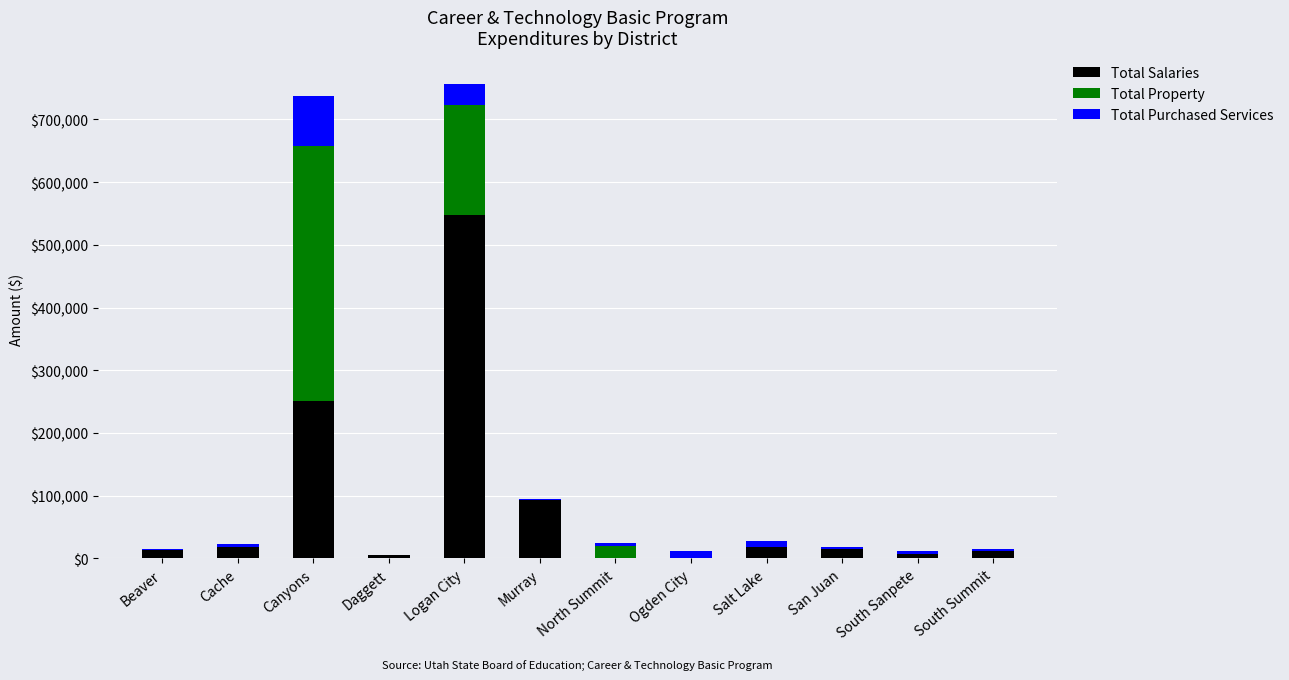

What is the greatest value displayed?

547127.3